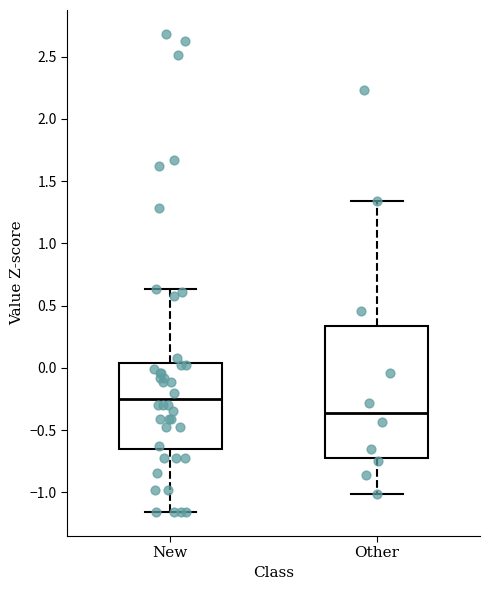

Where does the median line of the box for New sit on the y-axis? The values are not printed on the chart, so give them approximately, as read against the axis.

-0.25